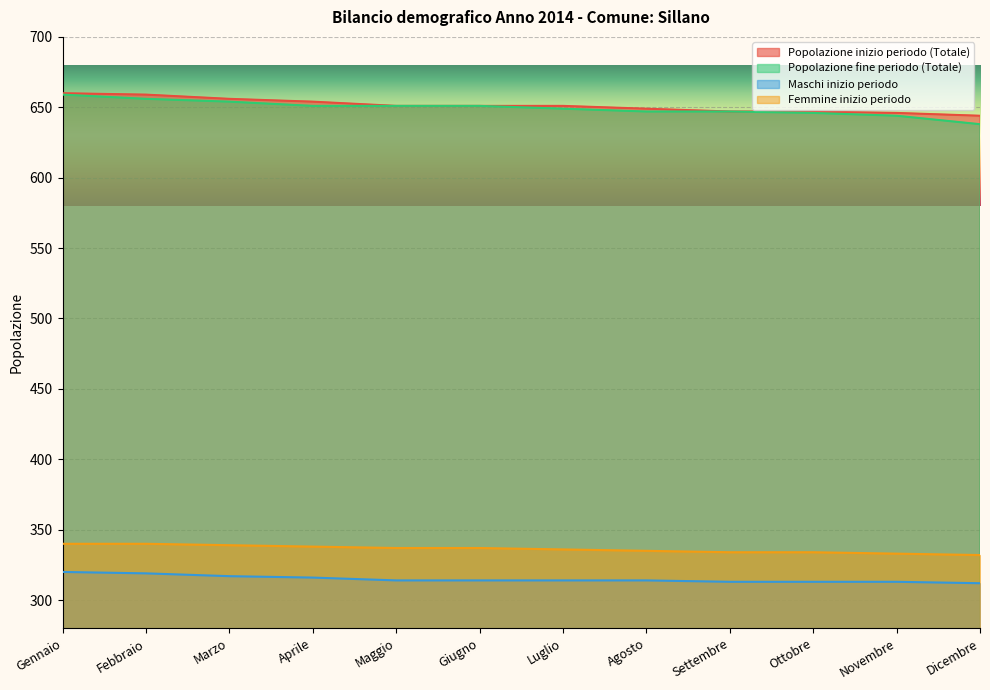

What is the difference between the Popolazione fine periodo (Totale) values at Maggio and Settembre?

4